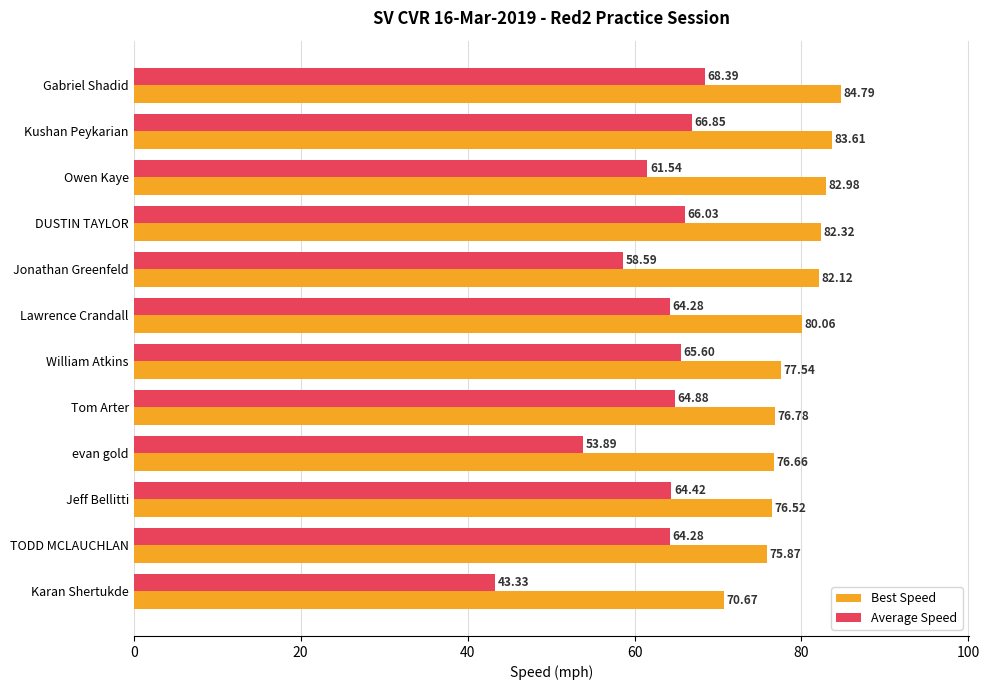

At which label does Best Speed reach its minimum?

Karan Shertukde